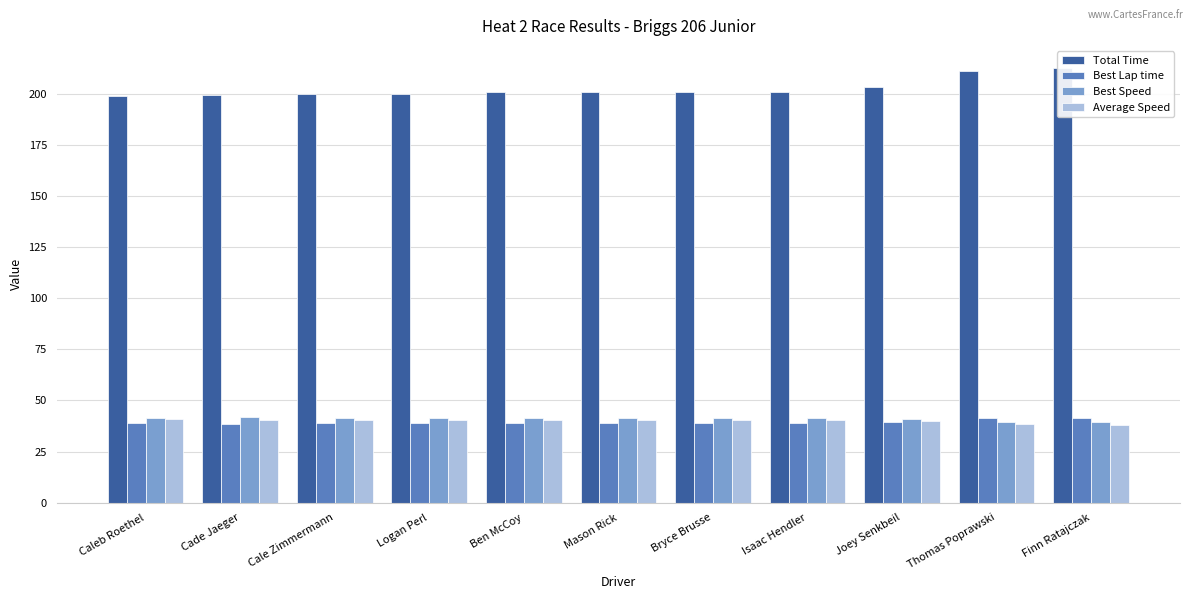

What are all the series names shown in the legend?

Total Time, Best Lap time, Best Speed, Average Speed